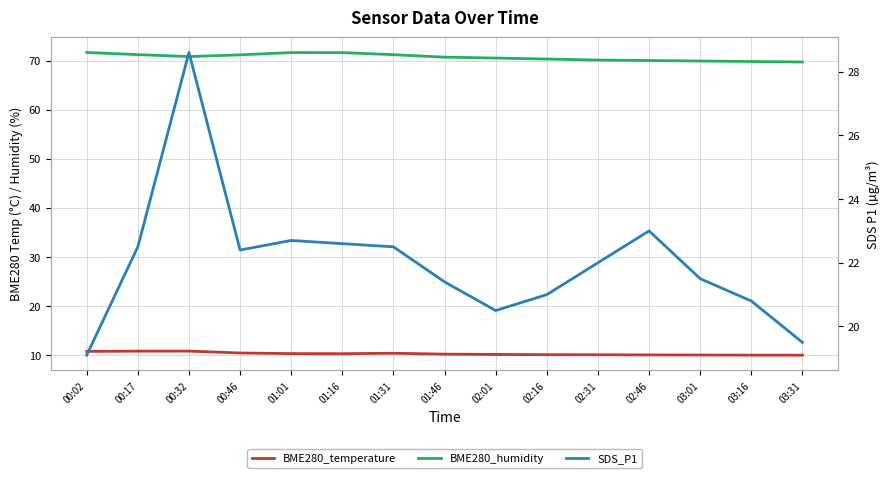

List the series in order of their peak value, highest first.

BME280_humidity, SDS_P1, BME280_temperature